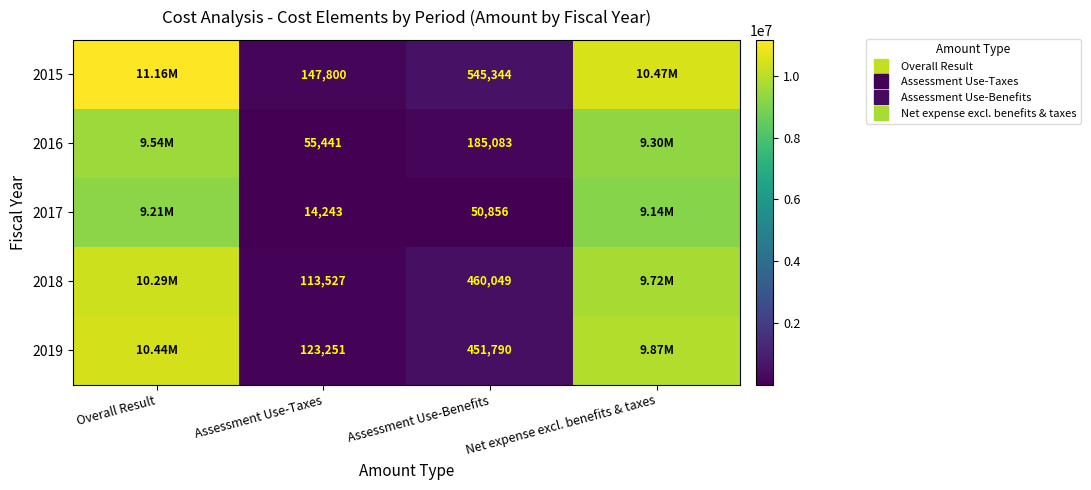

At which label is 2017 closest to 4610315?

Net expense excl. benefits & taxes